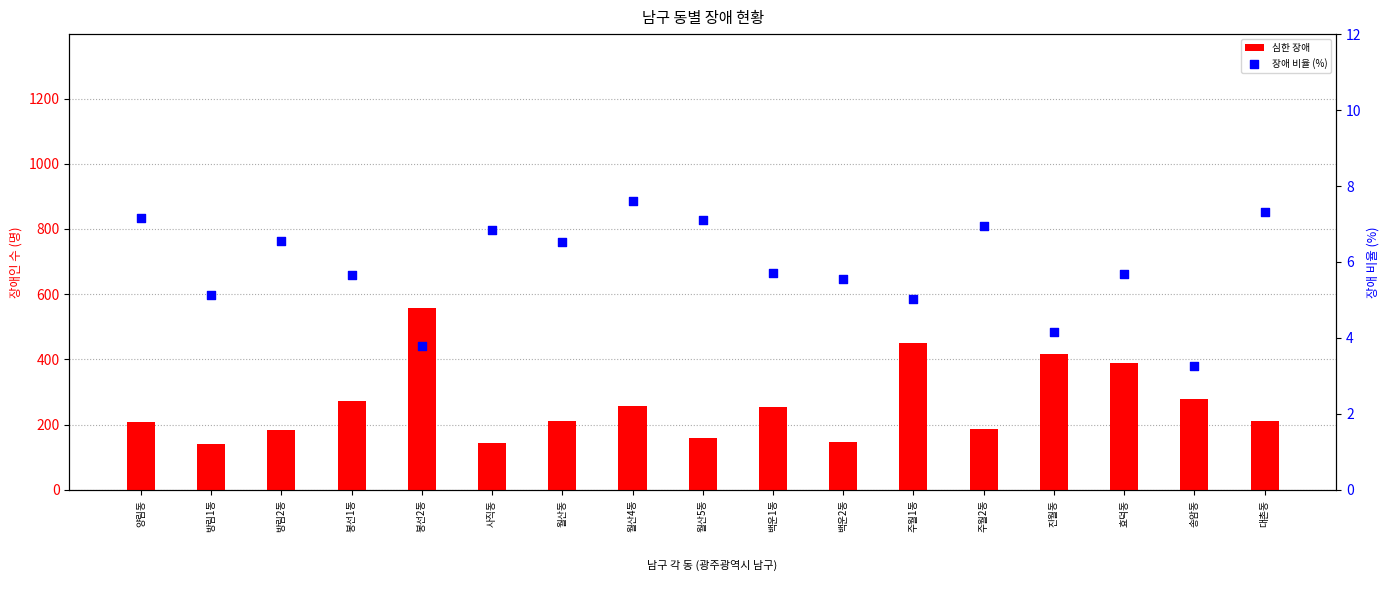

At how many categories does at least one series exceed 479?

1